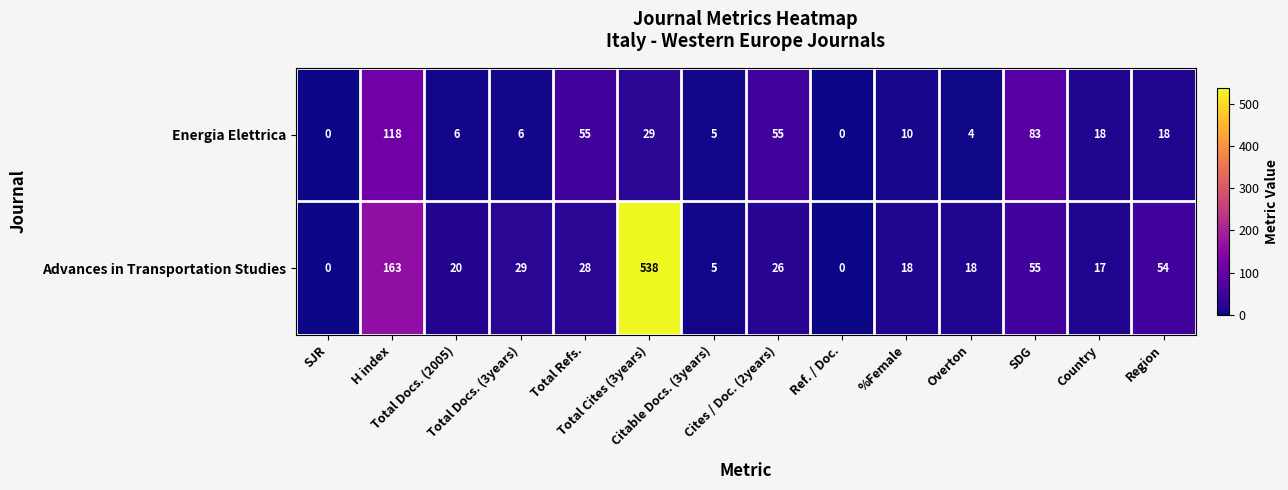

What is the average value of the Advances in Transportation Studies series?

69